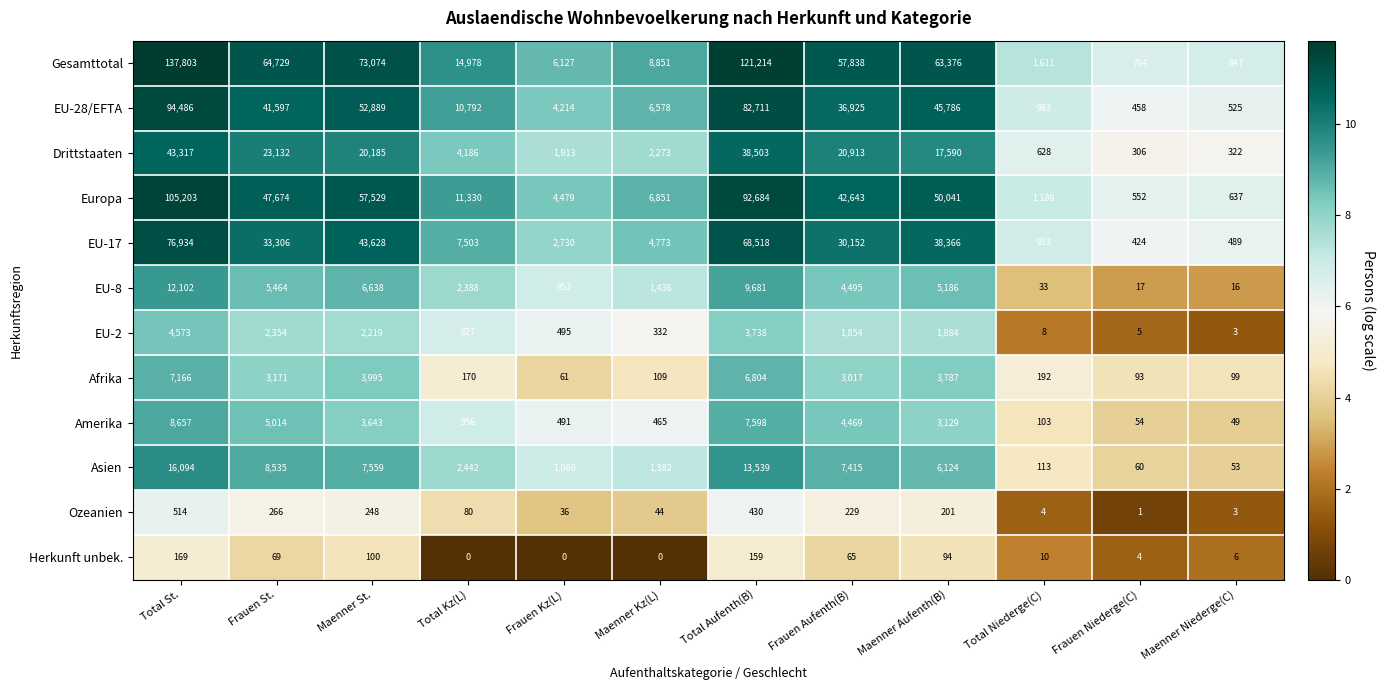

What is the difference between the EU-17 values at Maenner Niederge(C) and Maenner St.?

43139